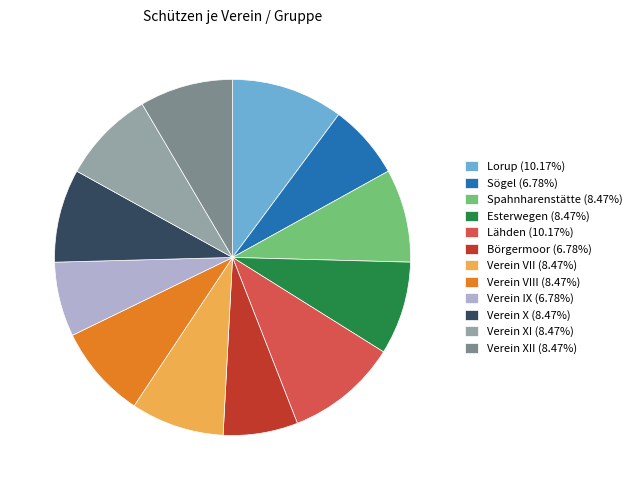

Is the sum of Verein VII (8.47%) and Börgermoor (6.78%) greater than half?

No